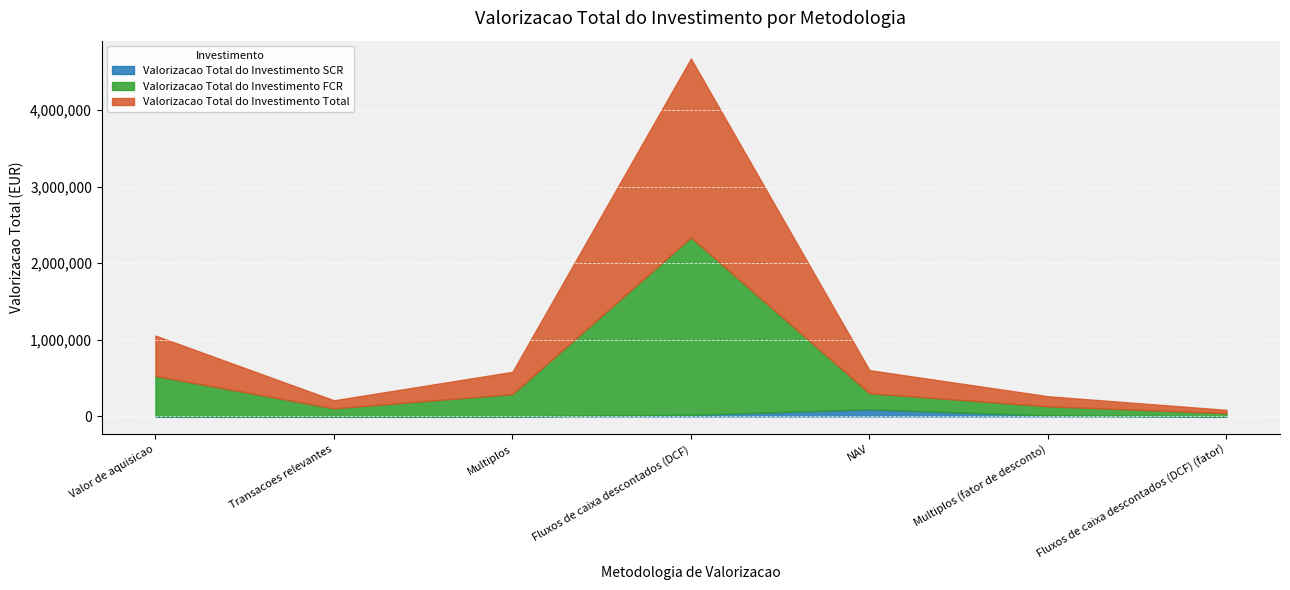

Count the number of categories in the chart.

7